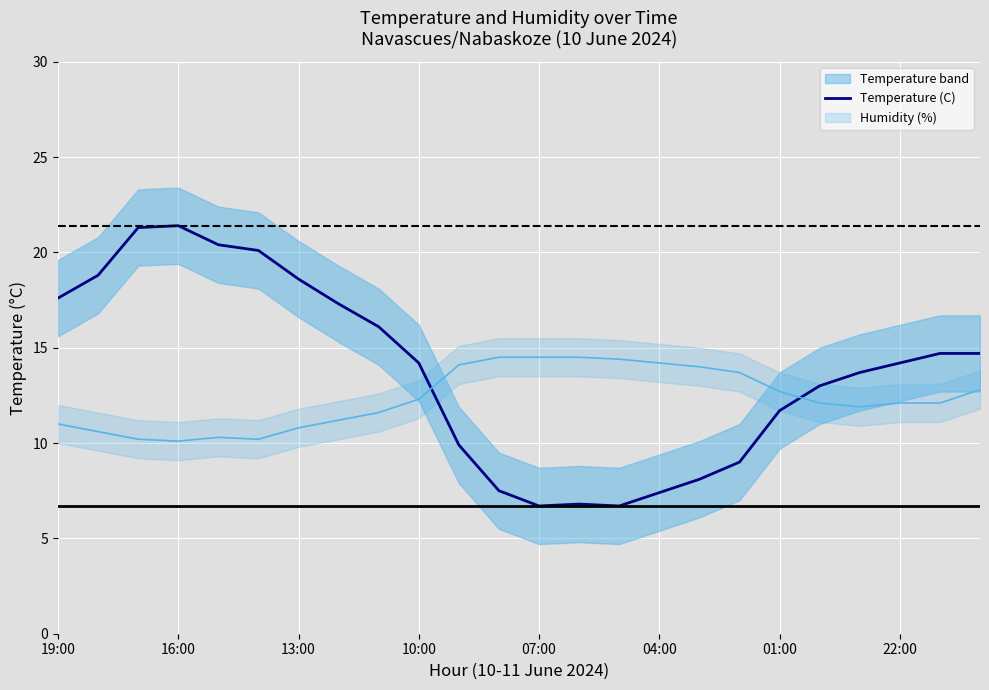

What value does the data have at 23?

14.7